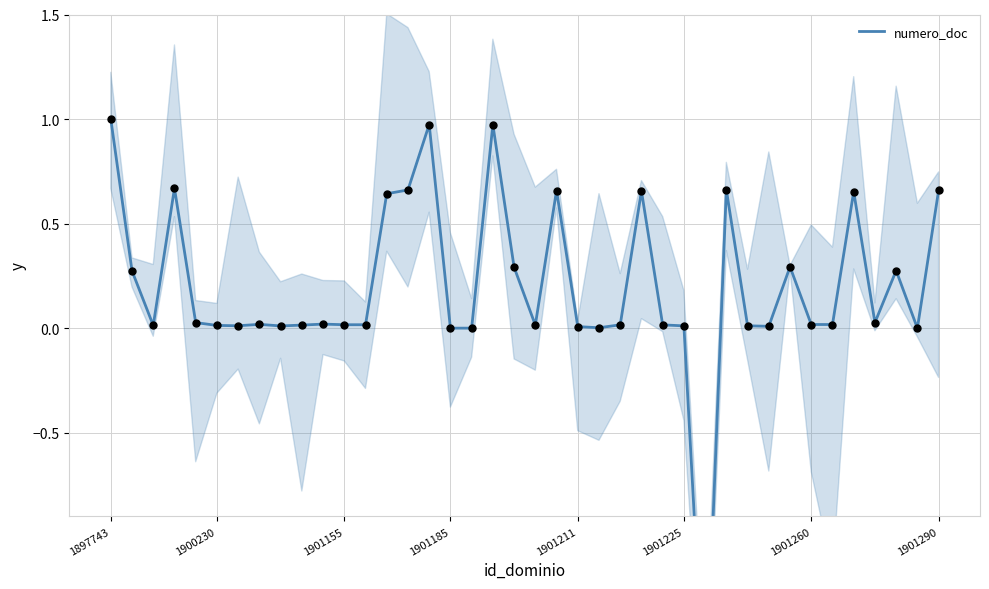

Which has a higher value, 35 or 16?

35